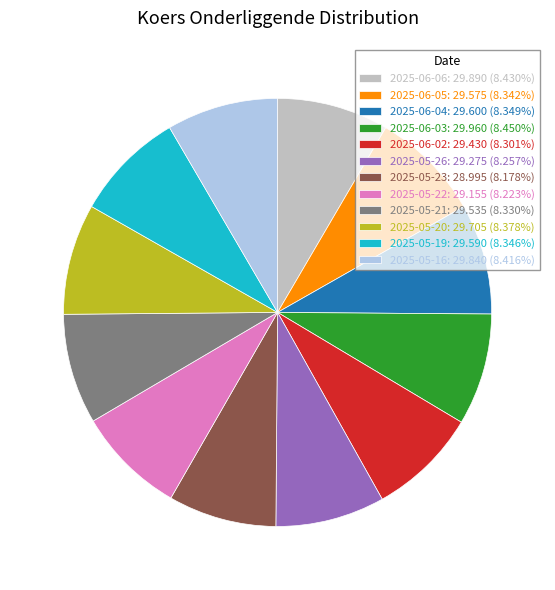

What is the ratio of the value at 2025-05-16: 29.840 (8.416%) to the value at 2025-05-26: 29.275 (8.257%)?

1.0